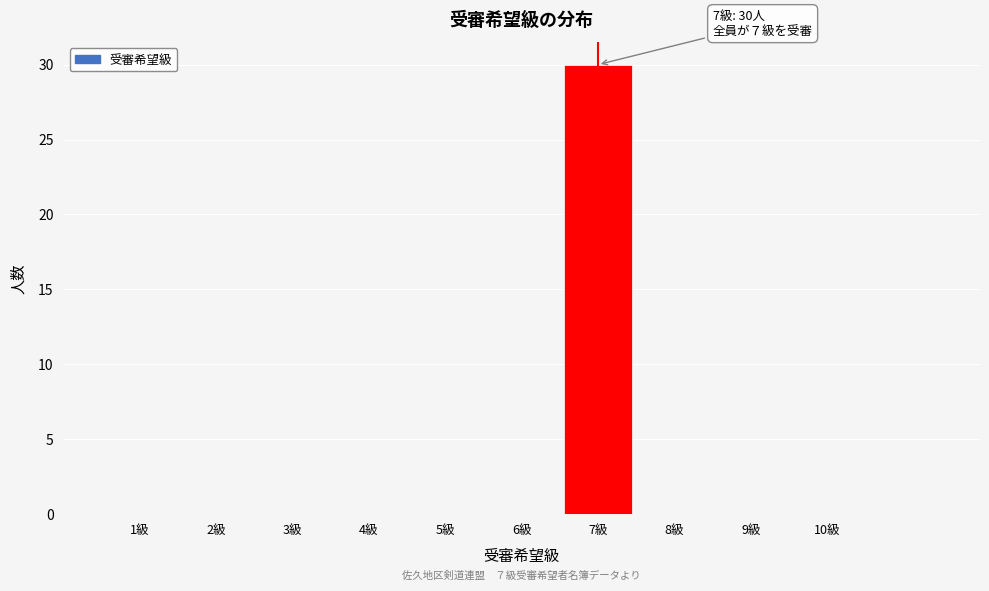

Which range on the x-axis has the tallest bar?

6.5 to 7.5